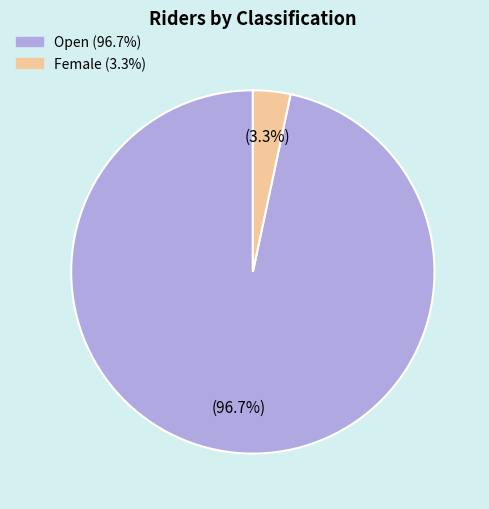

What is the largest slice in the pie chart?

Open